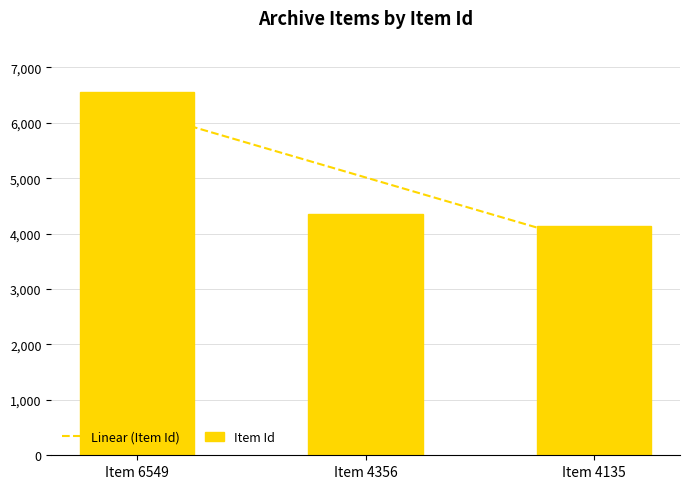

Is it true that Item Id equals 6549 at Item 6549?

True